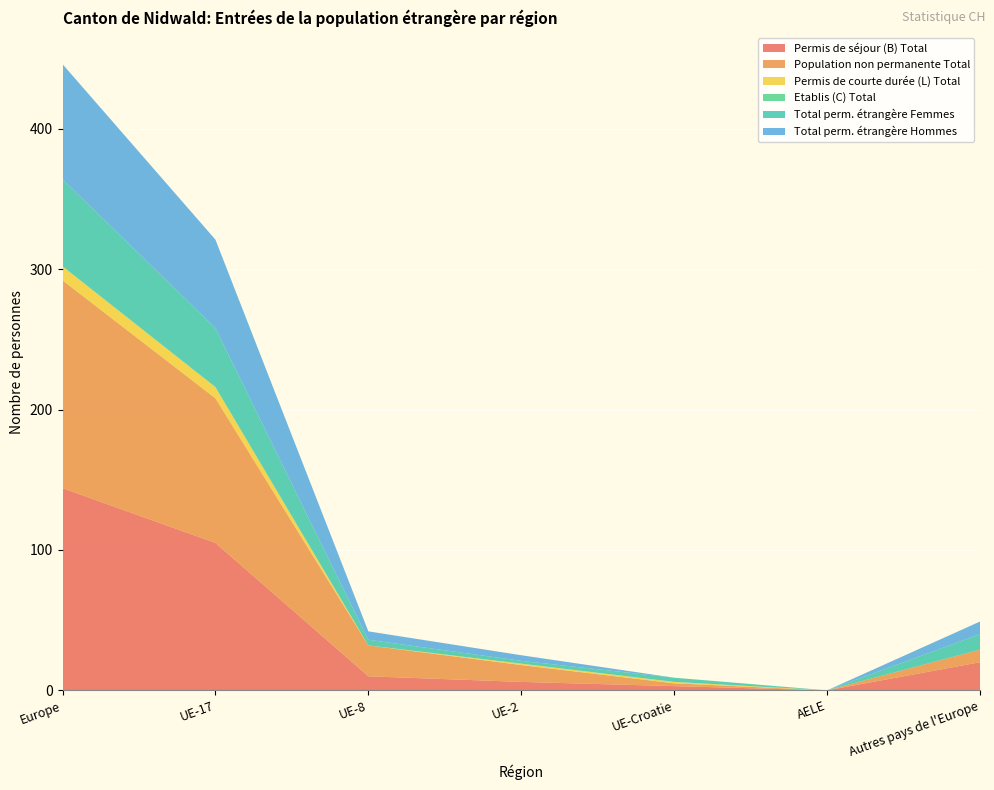

Reading left to right, transcribe all the data shown in this chart.

Permis de séjour (B) Total: 144	105	10	6	3	0	20
Population non permanente Total: 148	103	22	12	2	0	9
Permis de courte durée (L) Total: 10	8	0	1	1	0	0
Etablis (C) Total: 0	0	0	0	0	0	0
Total perm. étrangère Femmes: 62	42	4	2	3	0	11
Total perm. étrangère Hommes: 82	63	6	4	0	0	9